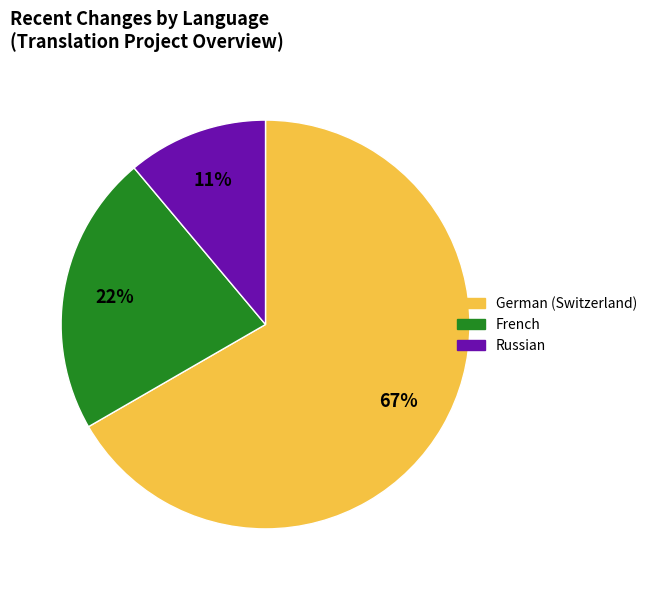

Does any single category account for the majority?

Yes